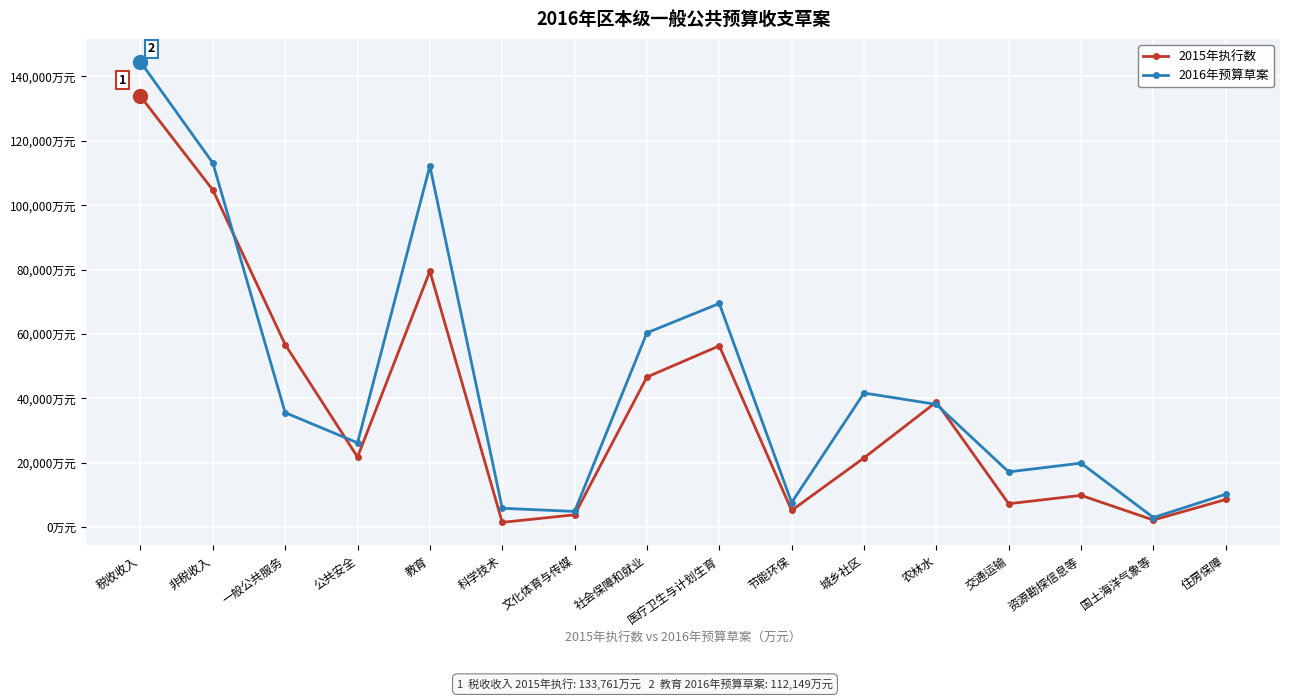

Which series has the largest total across all categories?

2016年预算草案